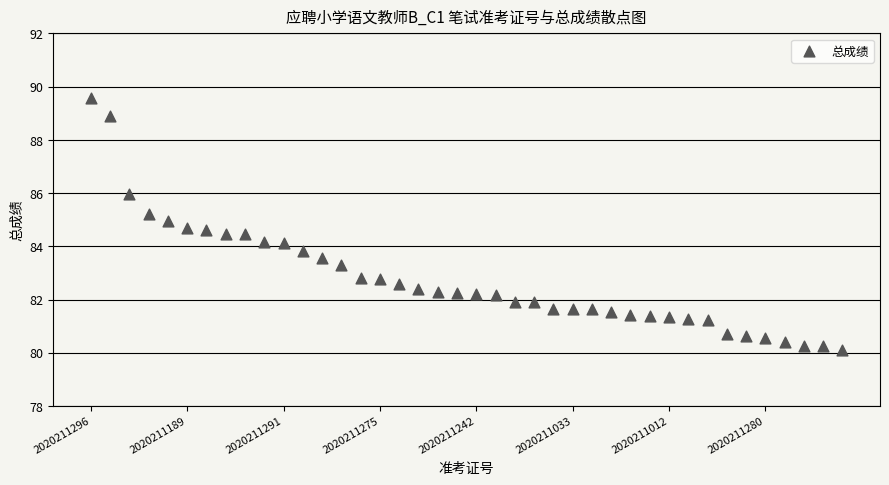

What is the range of Y values (max minus min)?

9.4